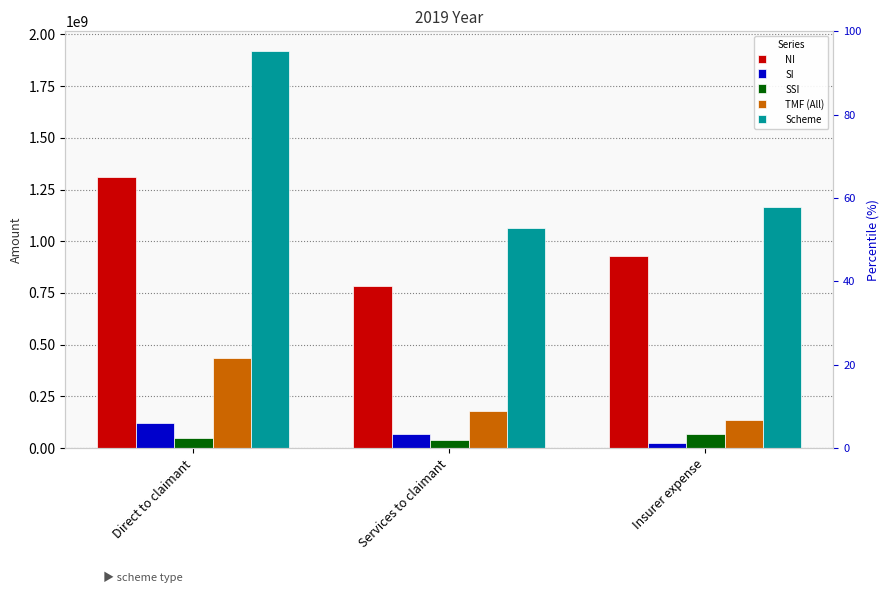

The value of Scheme at Insurer expense is 1813083468. True or false?

False